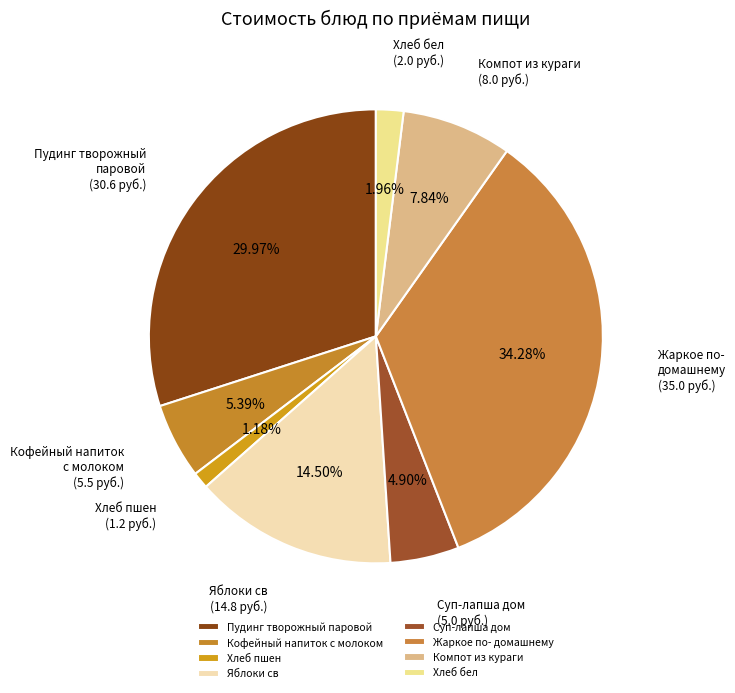

Combined, do Суп-лапша дом and Компот из кураги account for over 50%?

No